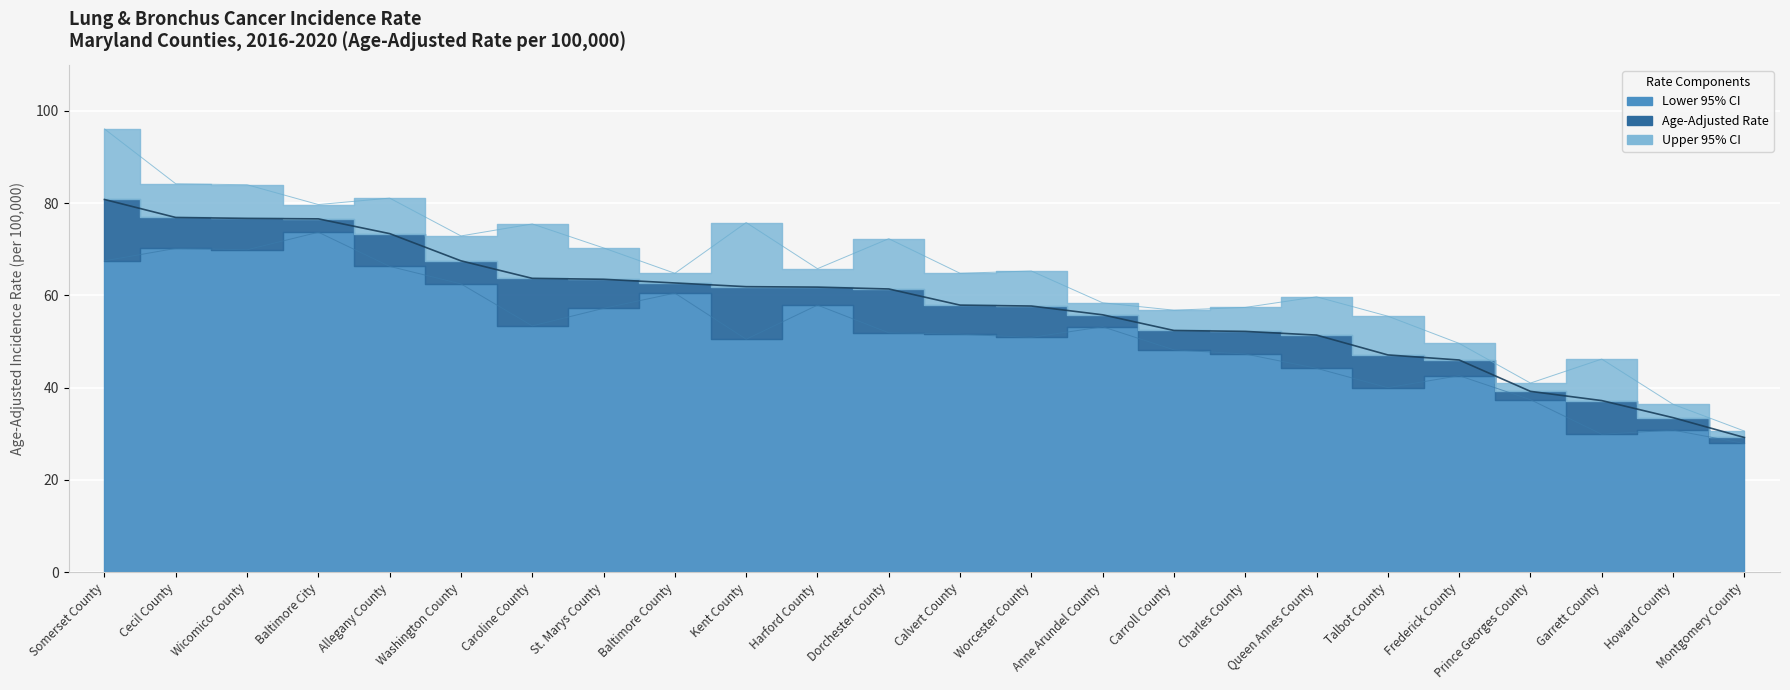

Reading left to right, transcribe all the data shown in this chart.

Age-Adjusted Rate: Somerset County=80.8	Cecil County=76.9	Wicomico County=76.7	Baltimore City=76.6	Allegany County=73.4	Washington County=67.5	Caroline County=63.7	St. Marys County=63.5	Baltimore County=62.7	Kent County=61.9	Harford County=61.8	Dorchester County=61.4	Calvert County=57.9	Worcester County=57.7	Anne Arundel County=55.8	Carroll County=52.4	Charles County=52.2	Queen Annes County=51.4	Talbot County=47.1	Frederick County=46.0	Prince Georges County=39.2	Garrett County=37.2	Howard County=33.5	Montgomery County=29.2
Lower 95% CI: Somerset County=67.5	Cecil County=70.2	Wicomico County=69.9	Baltimore City=73.7	Allegany County=66.3	Washington County=62.5	Caroline County=53.4	St. Marys County=57.2	Baltimore County=60.5	Kent County=50.5	Harford County=57.9	Dorchester County=51.9	Calvert County=51.6	Worcester County=50.9	Anne Arundel County=53.2	Carroll County=48.2	Charles County=47.3	Queen Annes County=44.2	Talbot County=40.0	Frederick County=42.6	Prince Georges County=37.4	Garrett County=29.9	Howard County=30.8	Montgomery County=27.9
Upper 95% CI: Somerset County=96.1	Cecil County=84.2	Wicomico County=84.0	Baltimore City=79.7	Allegany County=81.1	Washington County=72.9	Caroline County=75.5	St. Marys County=70.3	Baltimore County=64.8	Kent County=75.8	Harford County=65.8	Dorchester County=72.3	Calvert County=64.8	Worcester County=65.3	Anne Arundel County=58.4	Carroll County=56.8	Charles County=57.4	Queen Annes County=59.7	Talbot County=55.5	Frederick County=49.6	Prince Georges County=41.0	Garrett County=46.2	Howard County=36.4	Montgomery County=30.6